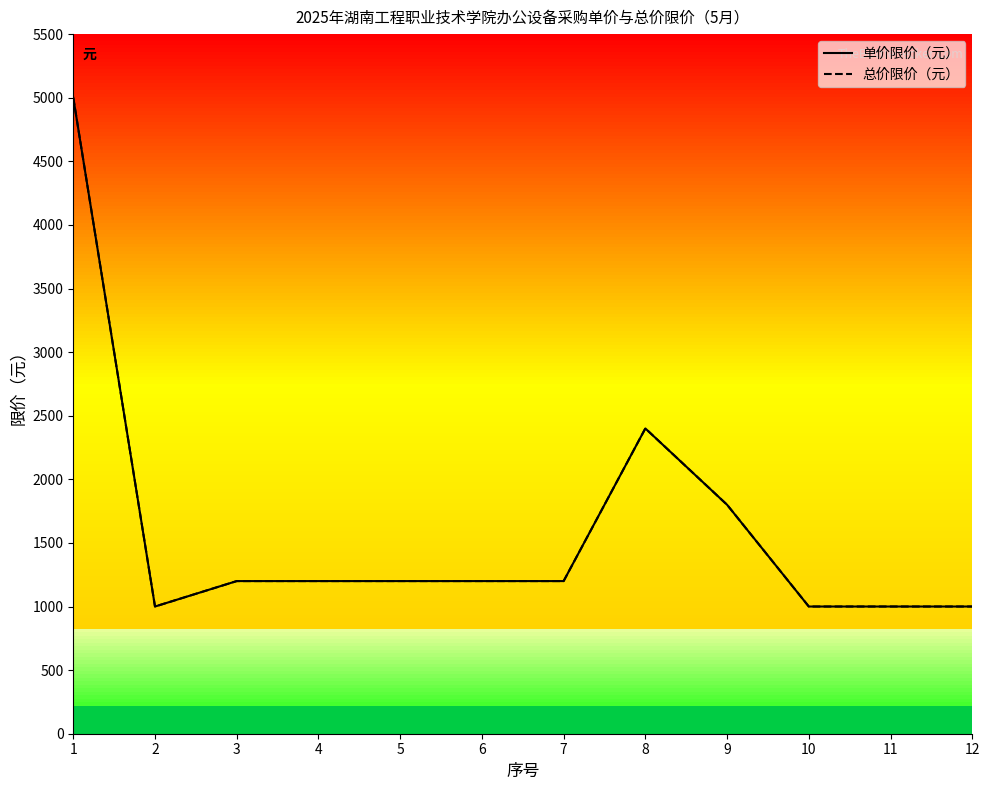

Reading left to right, what are all the values shown in this chart?

单价限价（元）: 1=5000	2=1000	3=1200	4=1200	5=1200	6=1200	7=1200	8=2400	9=1800	10=1000	11=1000	12=1000
总价限价（元）: 1=5000	2=1000	3=1200	4=1200	5=1200	6=1200	7=1200	8=2400	9=1800	10=1000	11=1000	12=1000